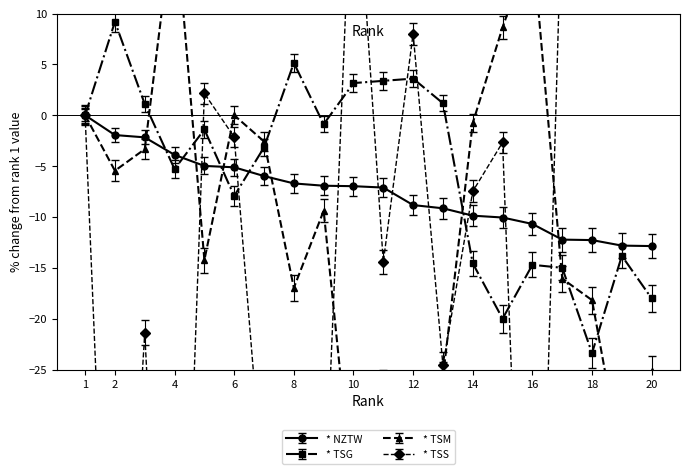

True or false: * TSM has more than 2 interior local peaks.

True